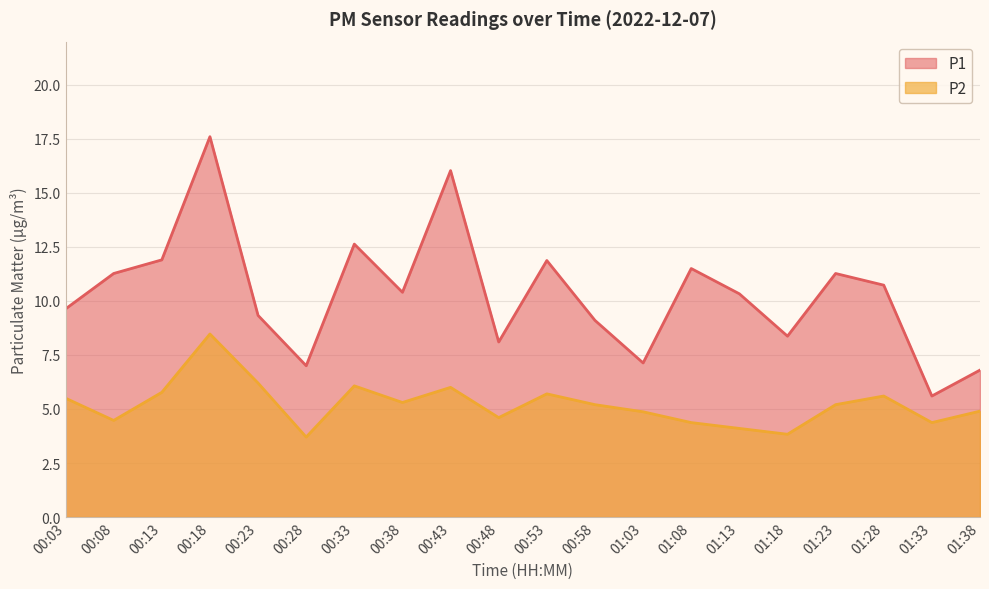

Between 00:58 and 01:38, which series saw the biggest shift?

P1